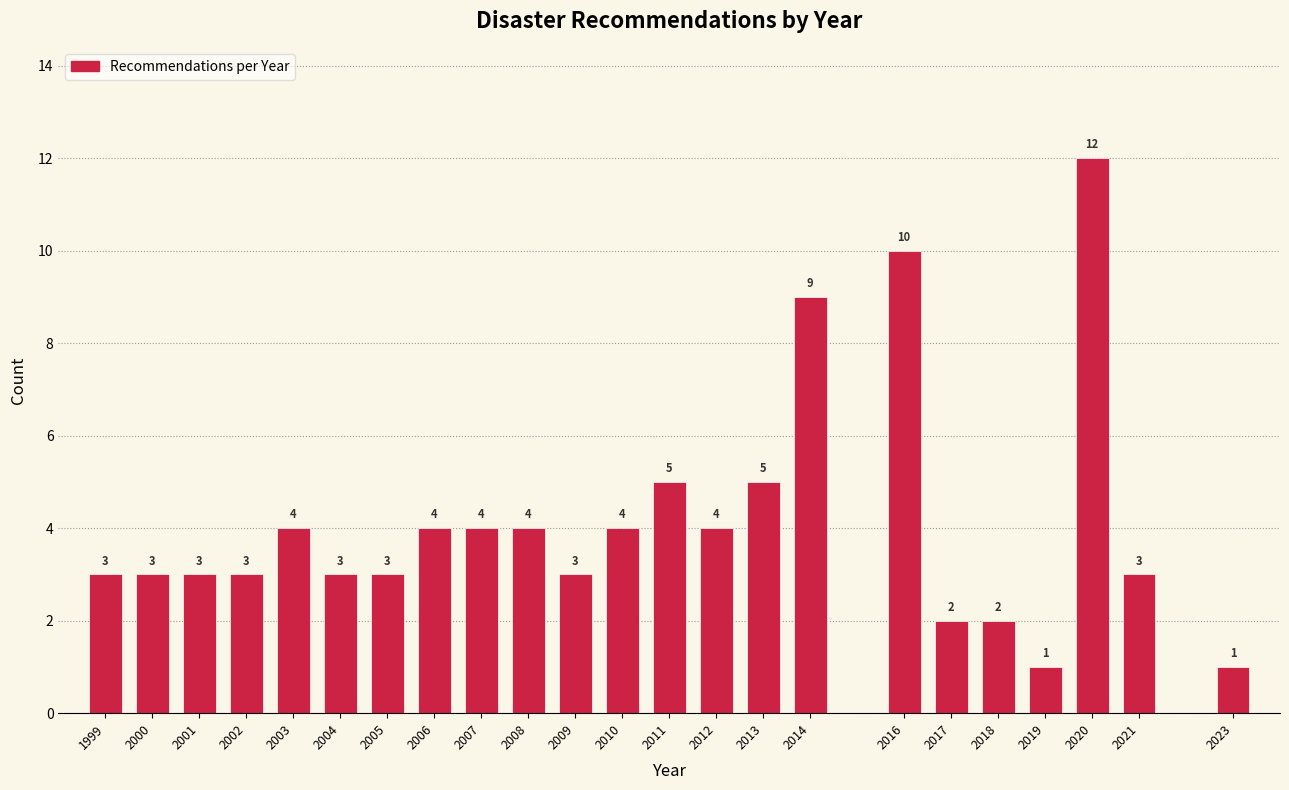

Reading left to right, extract all data points from this chart.

1999=3	2000=3	2001=3	2002=3	2003=4	2004=3	2005=3	2006=4	2007=4	2008=4	2009=3	2010=4	2011=5	2012=4	2013=5	2014=9	2016=10	2017=2	2018=2	2019=1	2020=12	2021=3	2023=1